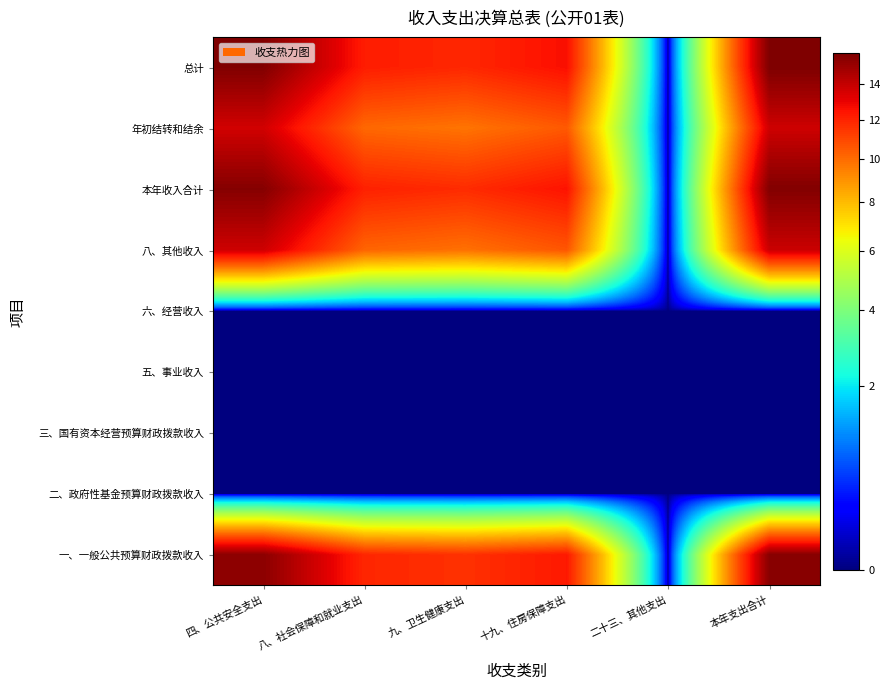

At which category is the sum across all series the highest?

本年支出合计